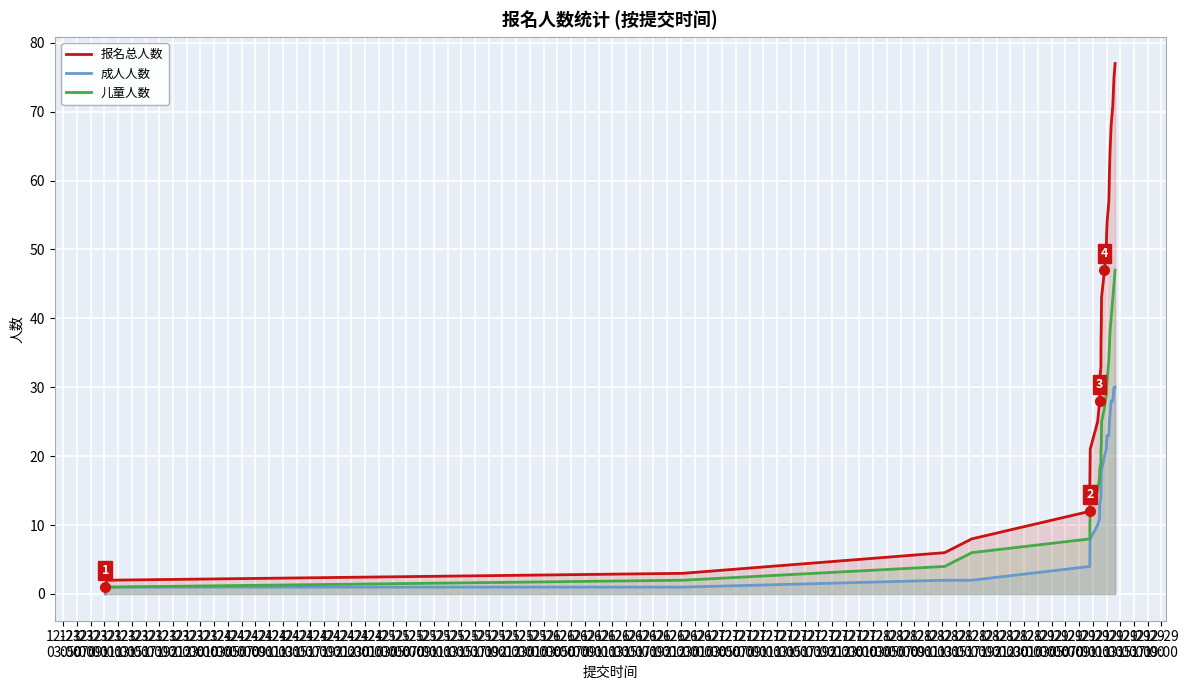

True or false: 报名总人数 and 儿童人数 intersect in this chart.

False